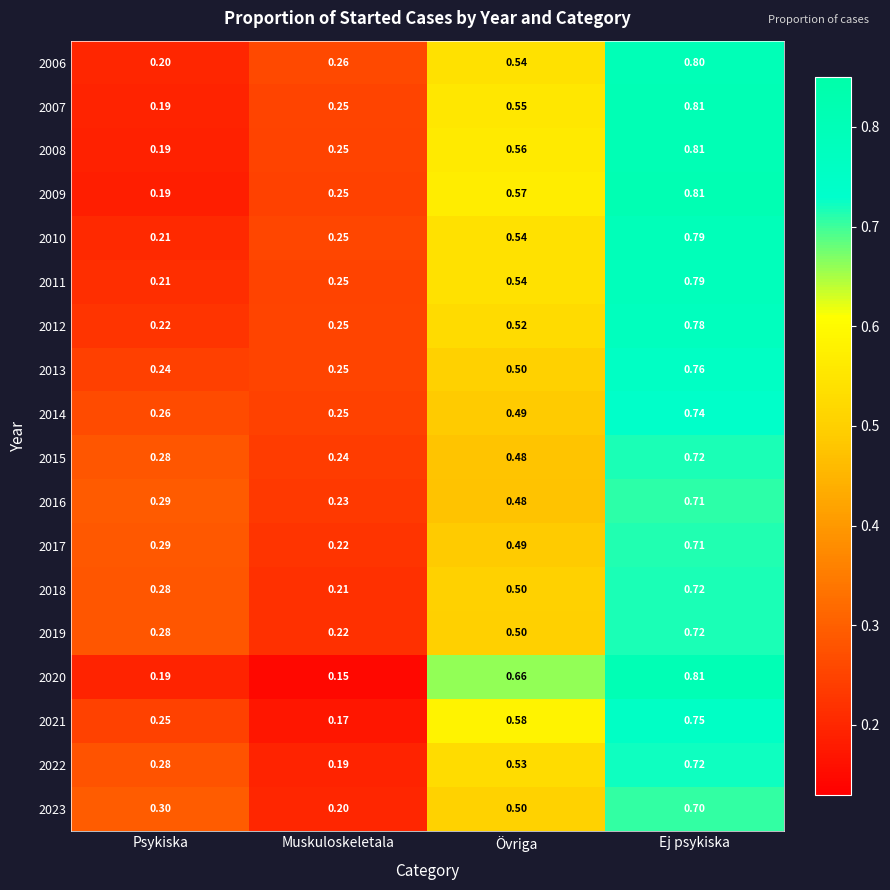

At which label is 2010 closest to 0?

Psykiska